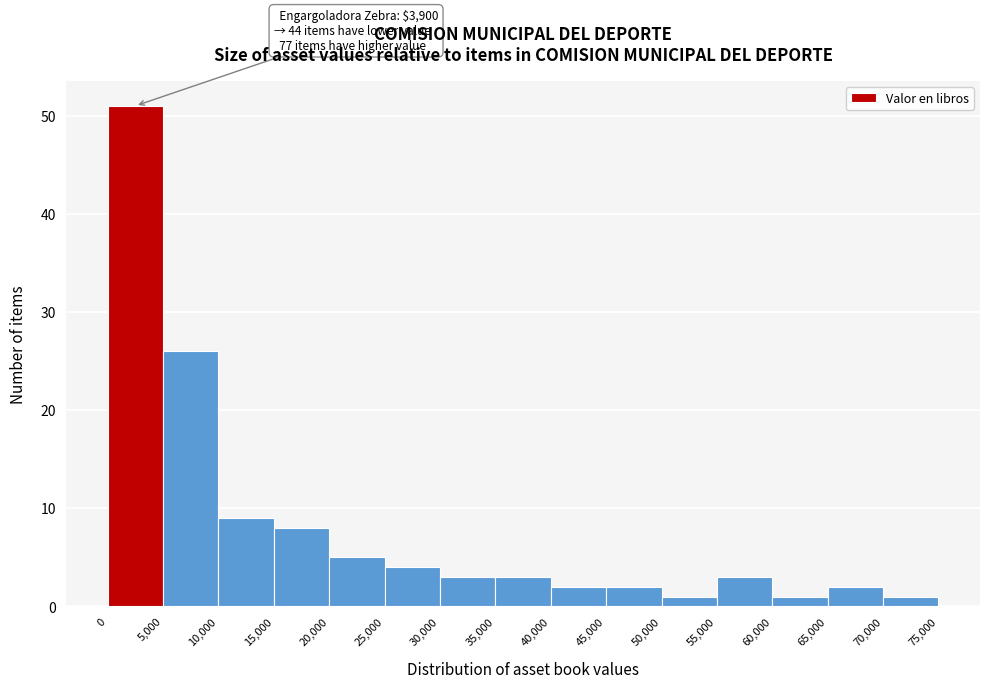

Which range on the x-axis has the tallest bar?

0 to 5,000